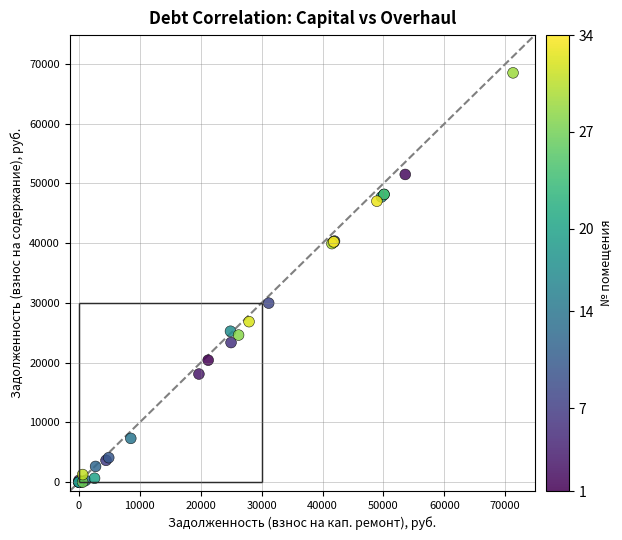

What Y value in the scatter plot is closest to 34260?

29963.3